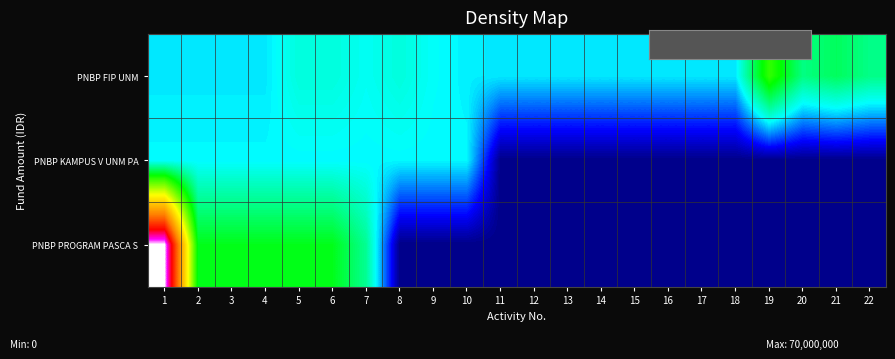

What is the difference between the highest and lowest values at 19?

0.3